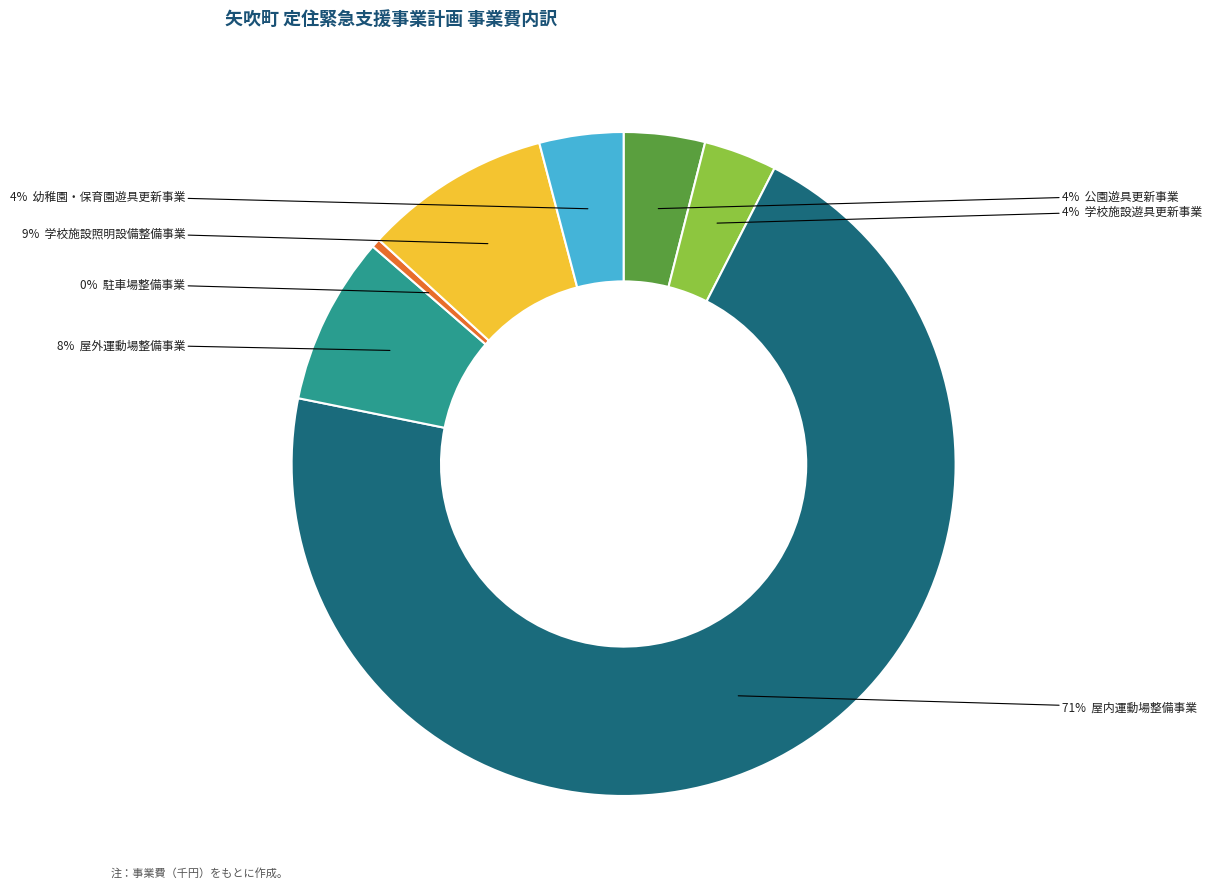

Count the number of slices in the pie.

7